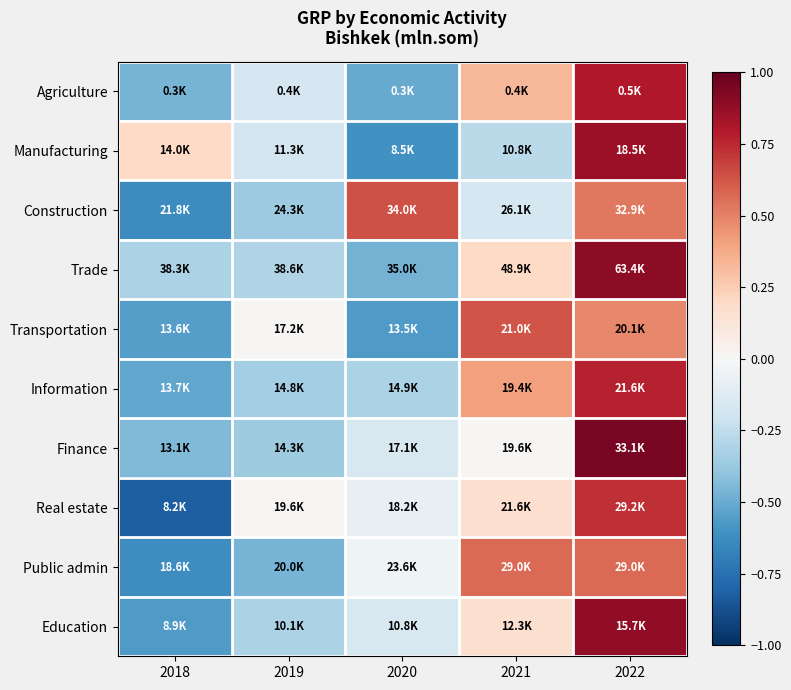

Between 2021 and 2020, which is larger?

2021